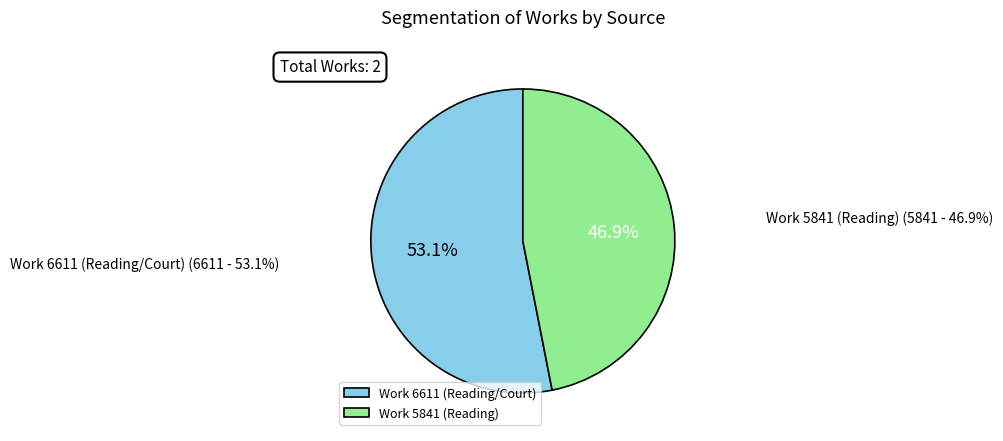

How many segments does this pie chart have?

2